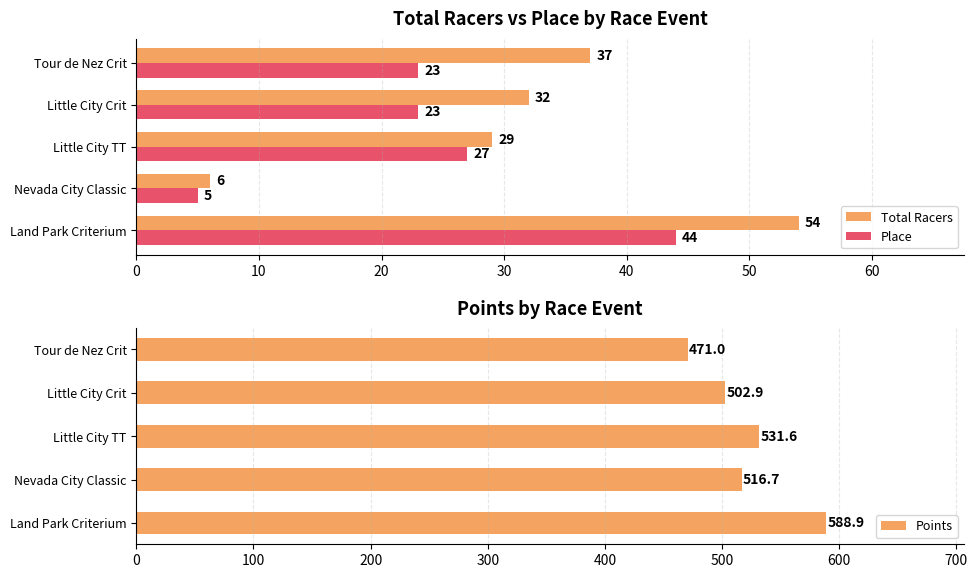

Count the number of data series in this chart.

3